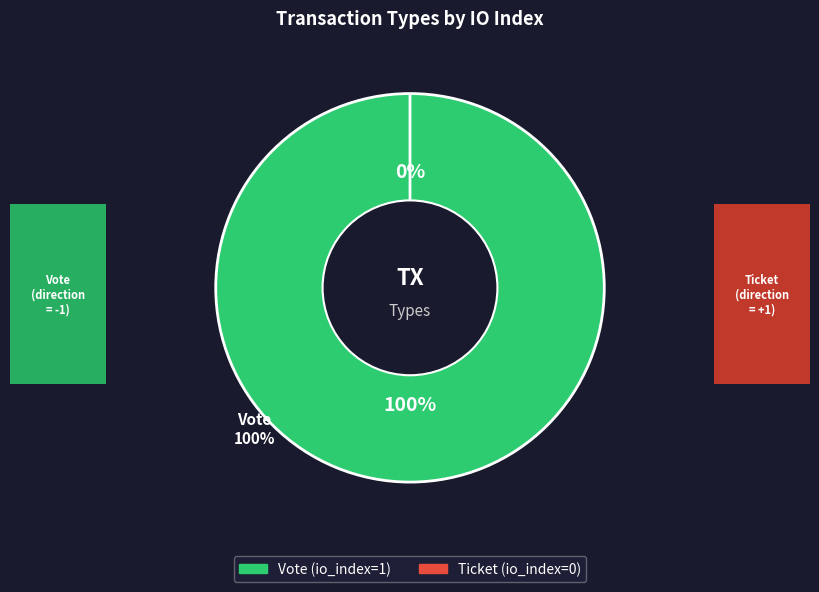

True or false: Vote accounts for 99% of the total.

False